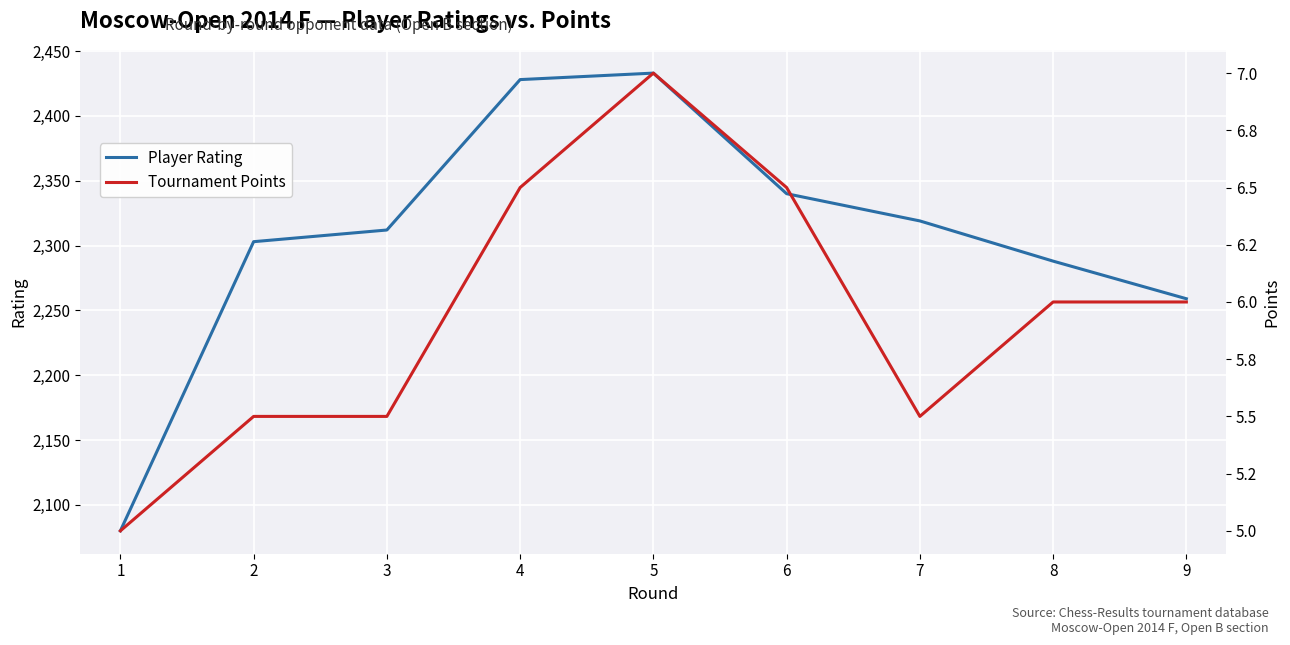

Reading left to right, transcribe all the data shown in this chart.

Player Rating: 1=2080.0	2=2303.0	3=2312.0	4=2428.0	5=2433.0	6=2340.0	7=2319.0	8=2288.0	9=2259.0
Tournament Points: 1=5.0	2=5.5	3=5.5	4=6.5	5=7.0	6=6.5	7=5.5	8=6.0	9=6.0